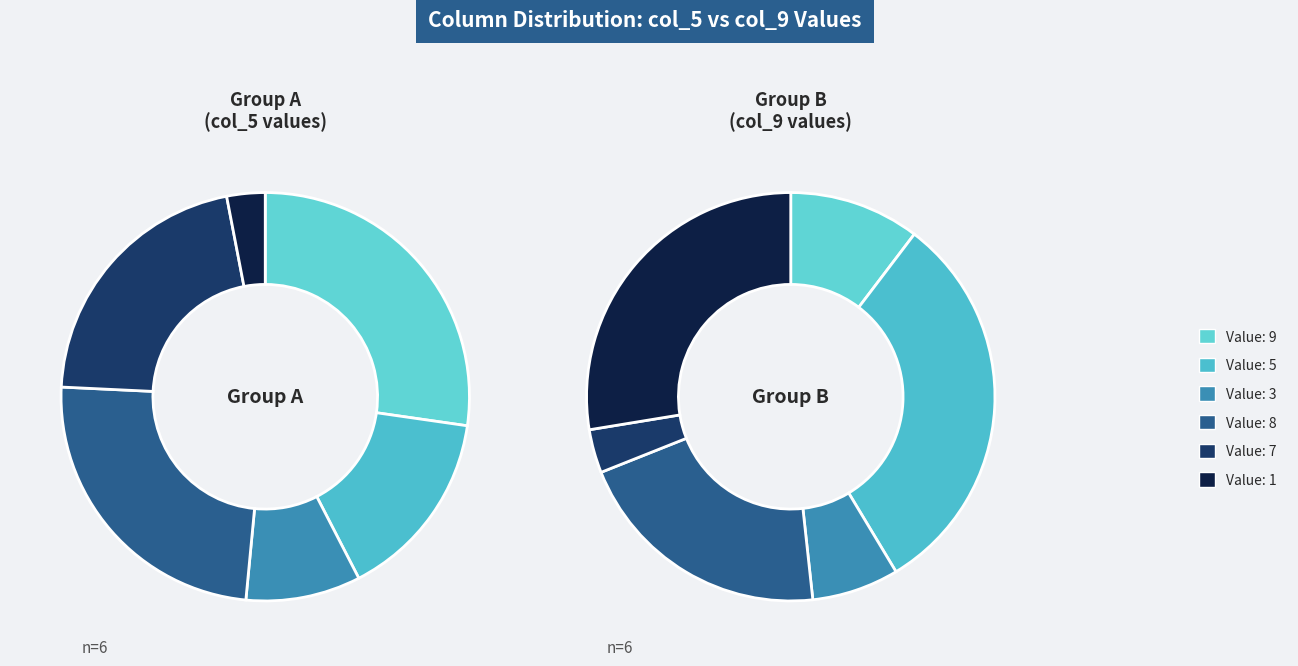

Count the number of slices in the pie.

6